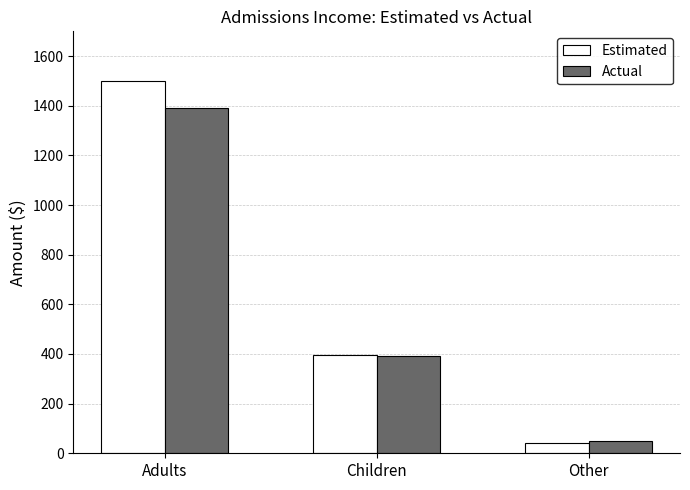

What position from the right is Adults?

3